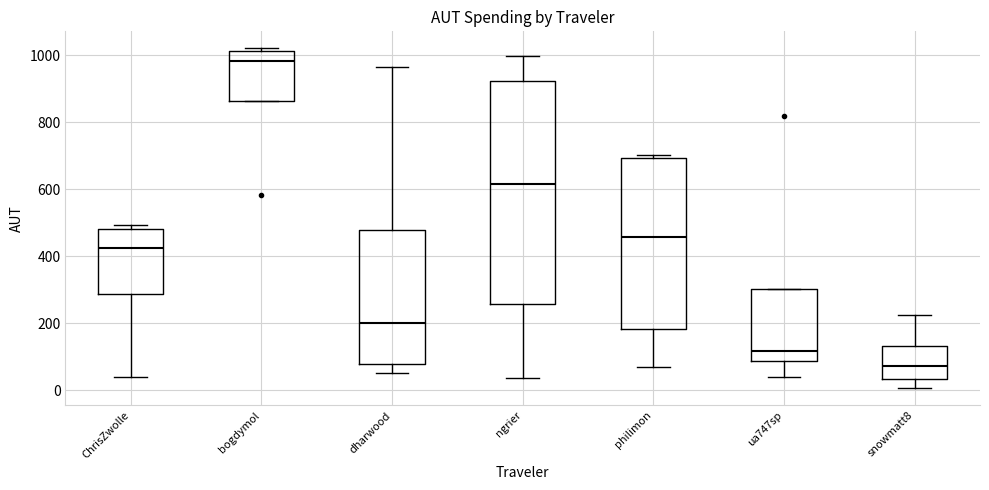

Comparing the boxes themselves (not the whiskers), which one is the tallest?

ngrier